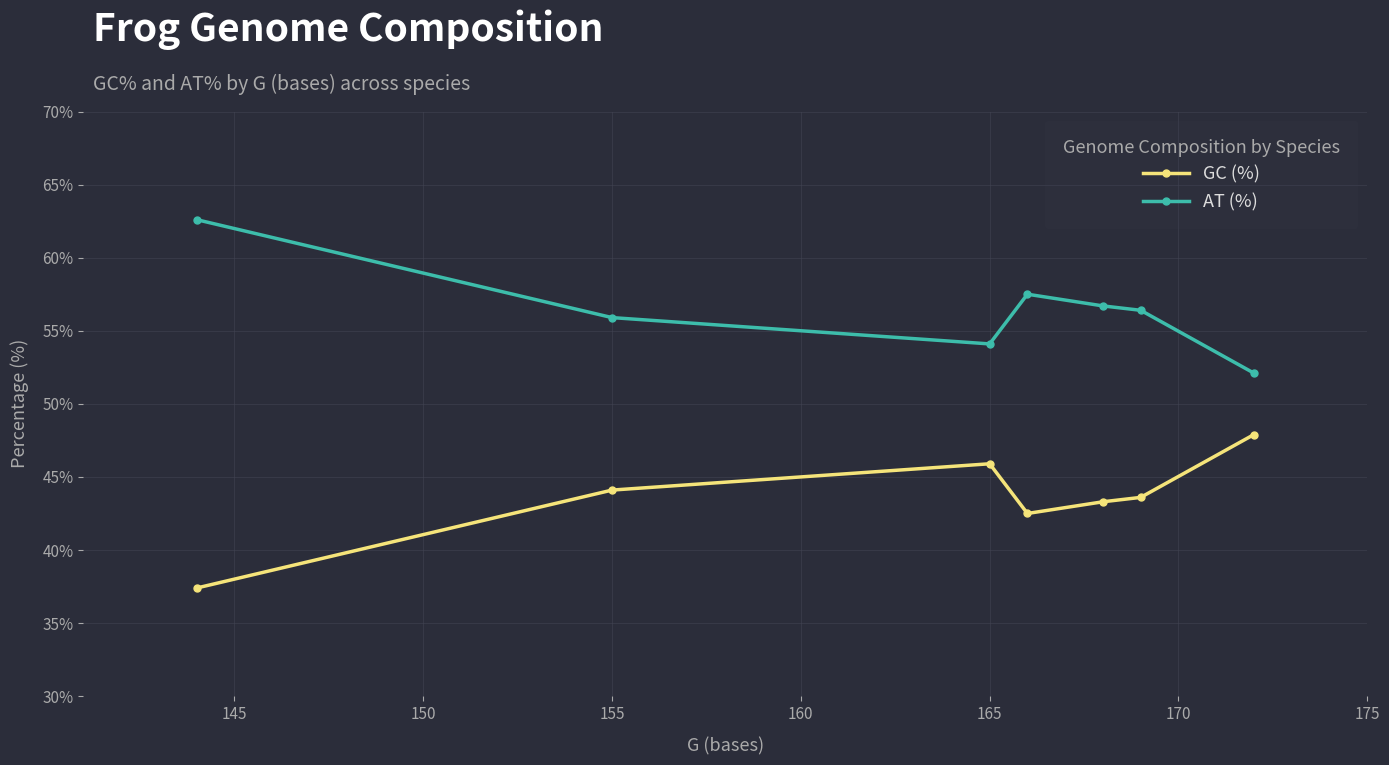

What is the value of the GC (%) point at the 5th from the left?

43.3